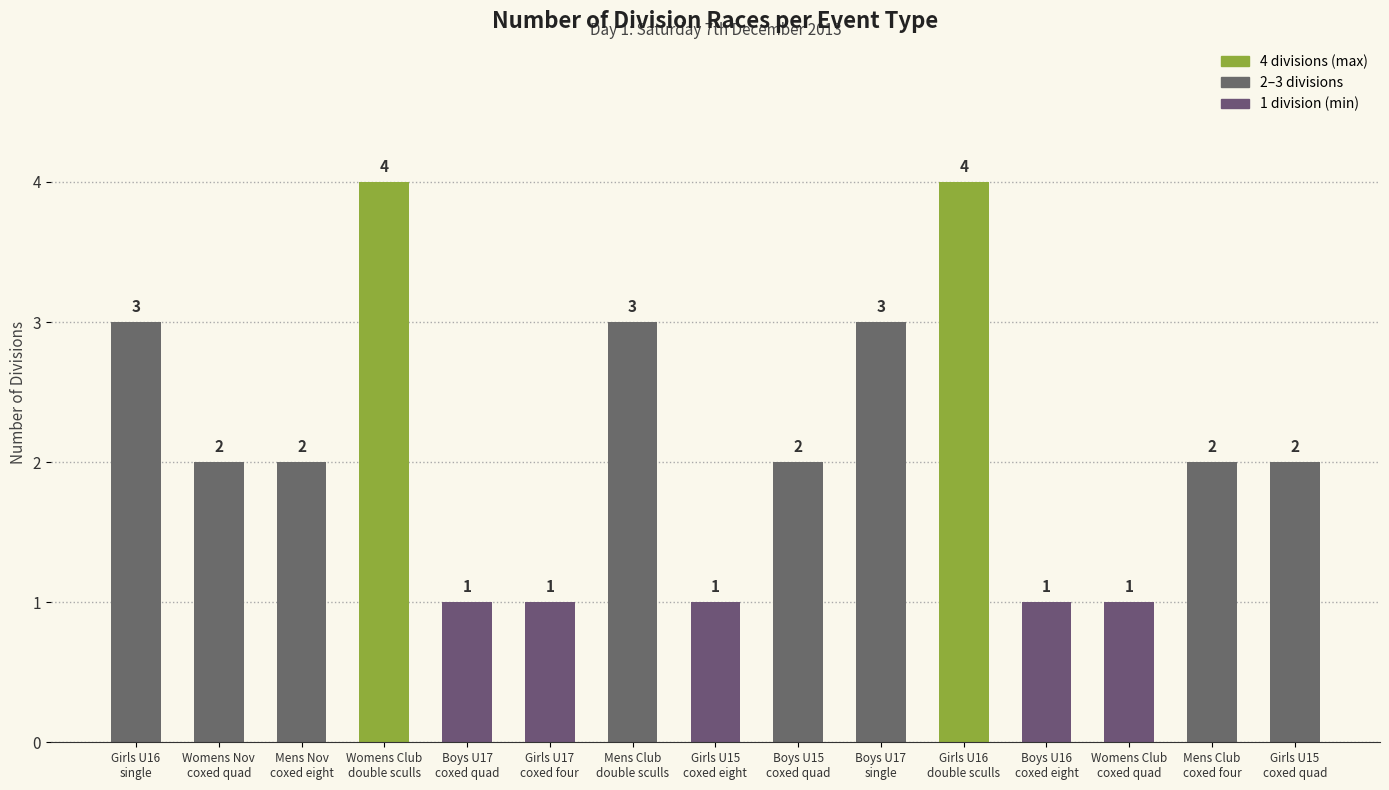

Reading left to right, list all the values displayed in this chart.

Girls U16
single=3	Womens Nov
coxed quad=2	Mens Nov
coxed eight=2	Womens Club
double sculls=4	Boys U17
coxed quad=1	Girls U17
coxed four=1	Mens Club
double sculls=3	Girls U15
coxed eight=1	Boys U15
coxed quad=2	Boys U17
single=3	Girls U16
double sculls=4	Boys U16
coxed eight=1	Womens Club
coxed quad=1	Mens Club
coxed four=2	Girls U15
coxed quad=2